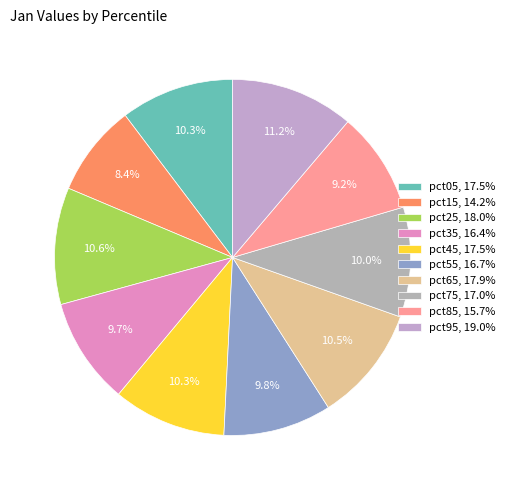

Between pct05 and pct15, which is larger?

pct05